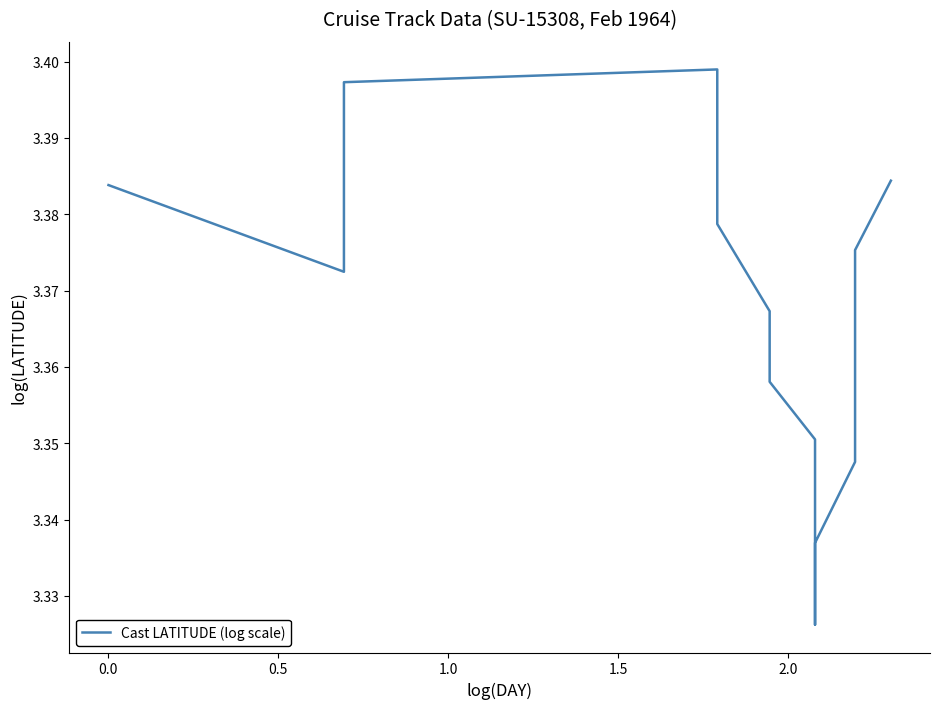

The chart shows a value of 3.4 at 0.5. True or false?

True